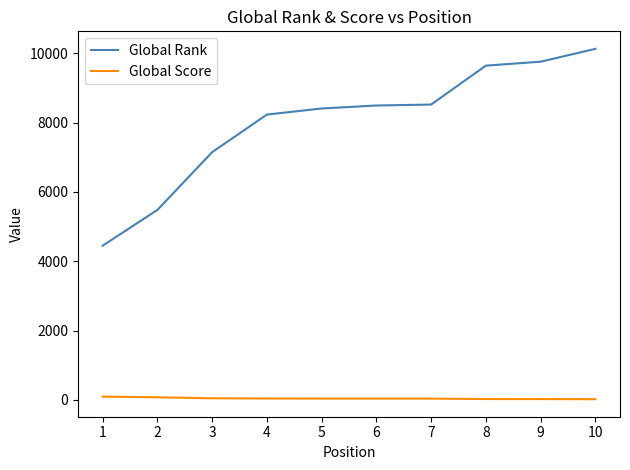

Rank the series at 3 from lowest to highest value.

Global Score, Global Rank